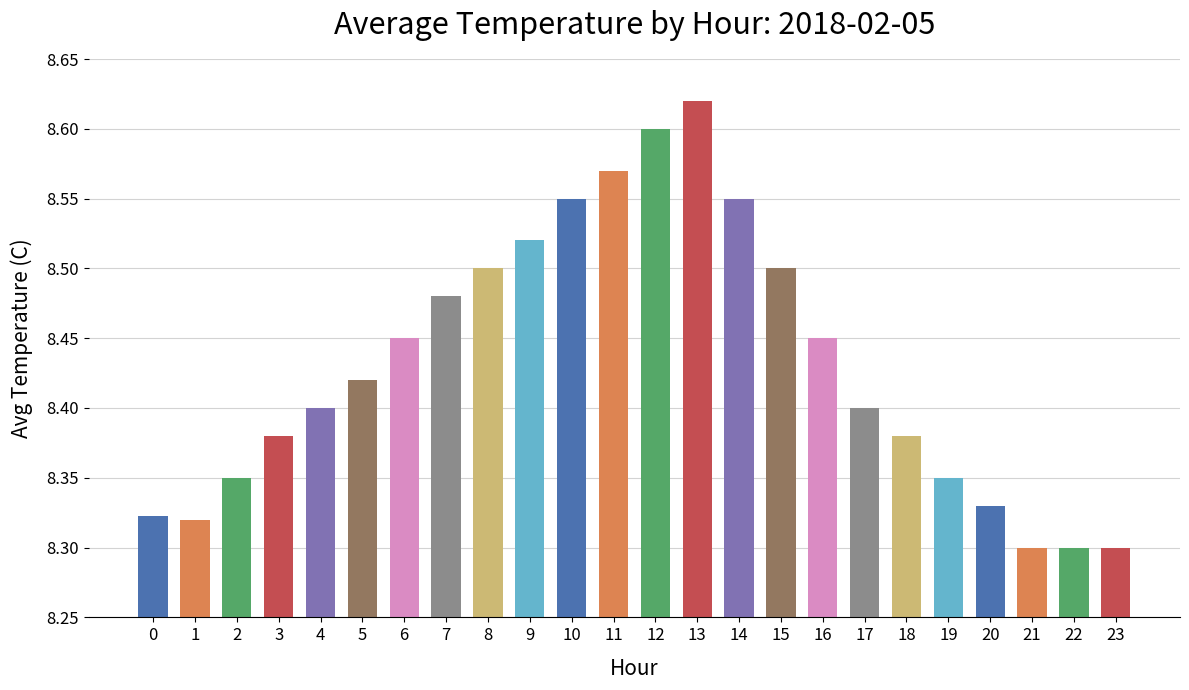

Which category has the highest value across all series?

13